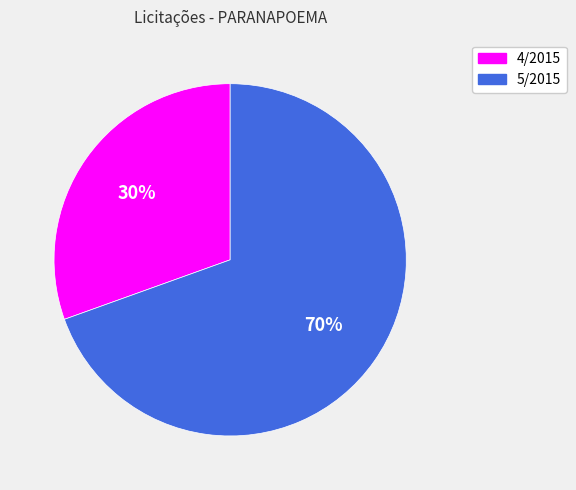

To the nearest percent, what is the combined percentage of 4/2015 and 5/2015?

100%